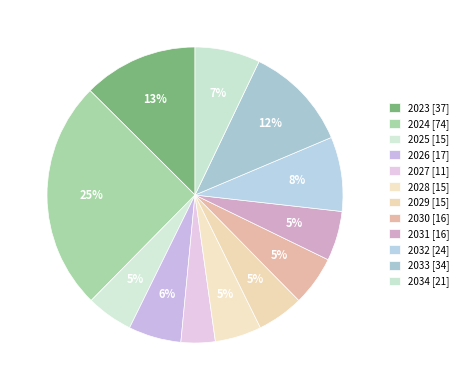

What is the ratio of the value at 2023 to the value at 2028?

2.5